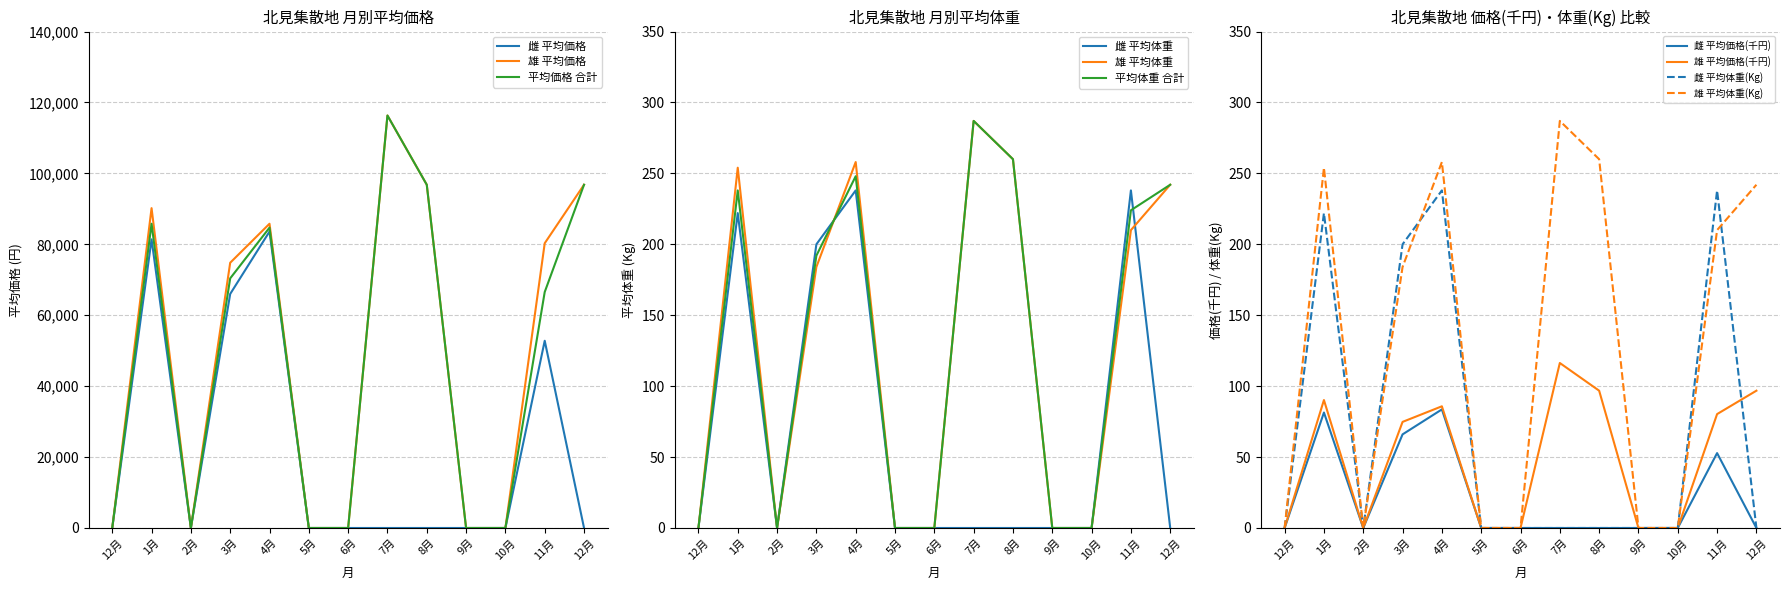

How many data points does each series have?

13